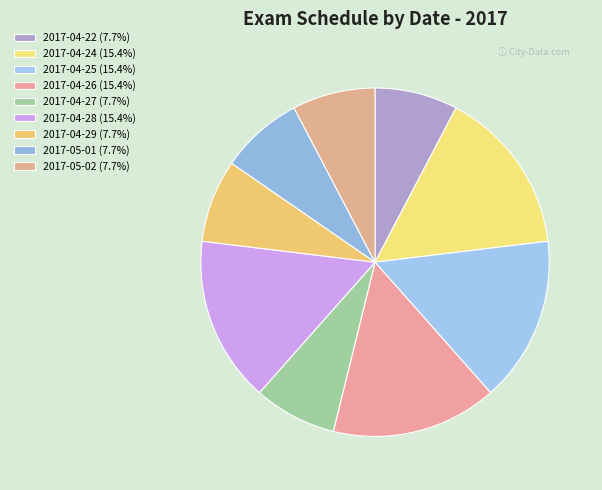

Which category has the smallest portion of the pie?

2017-04-22